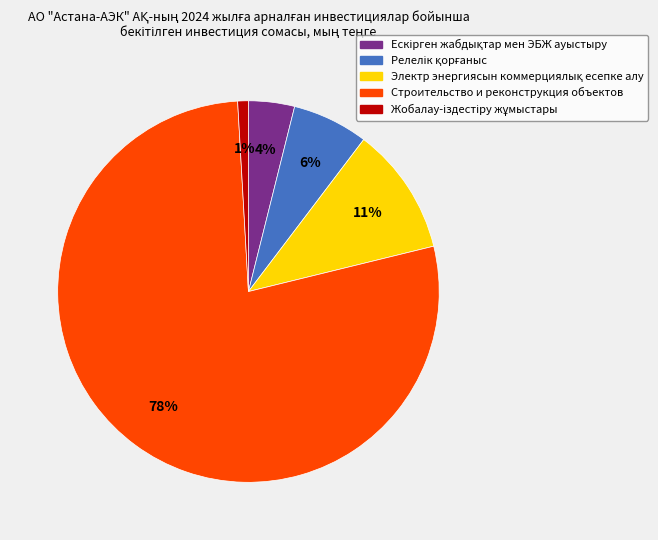

Is there any slice that represents more than half of the pie?

Yes